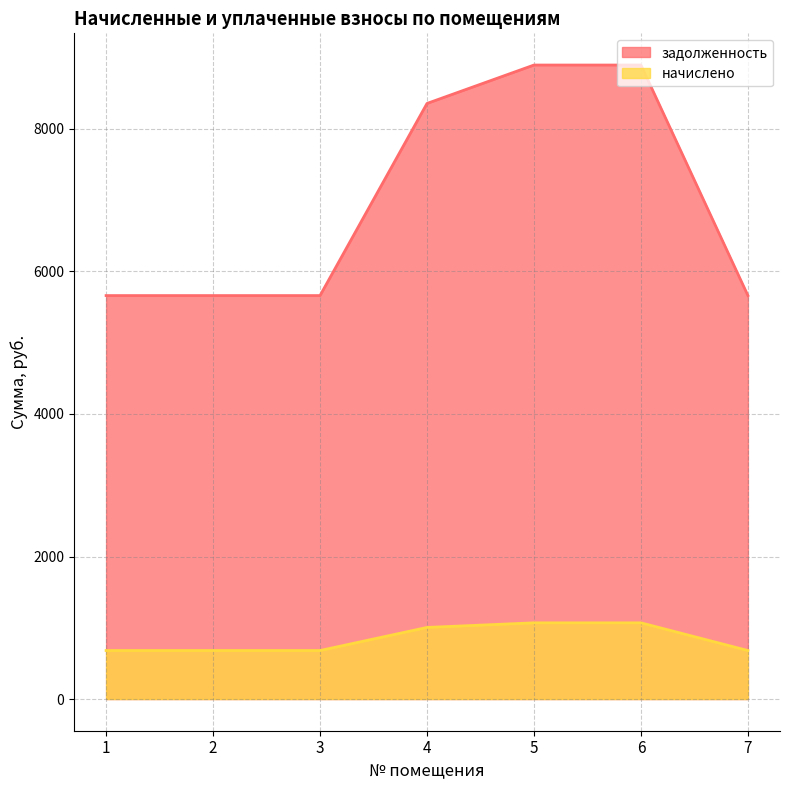

Which series has the largest total across all categories?

задолженность